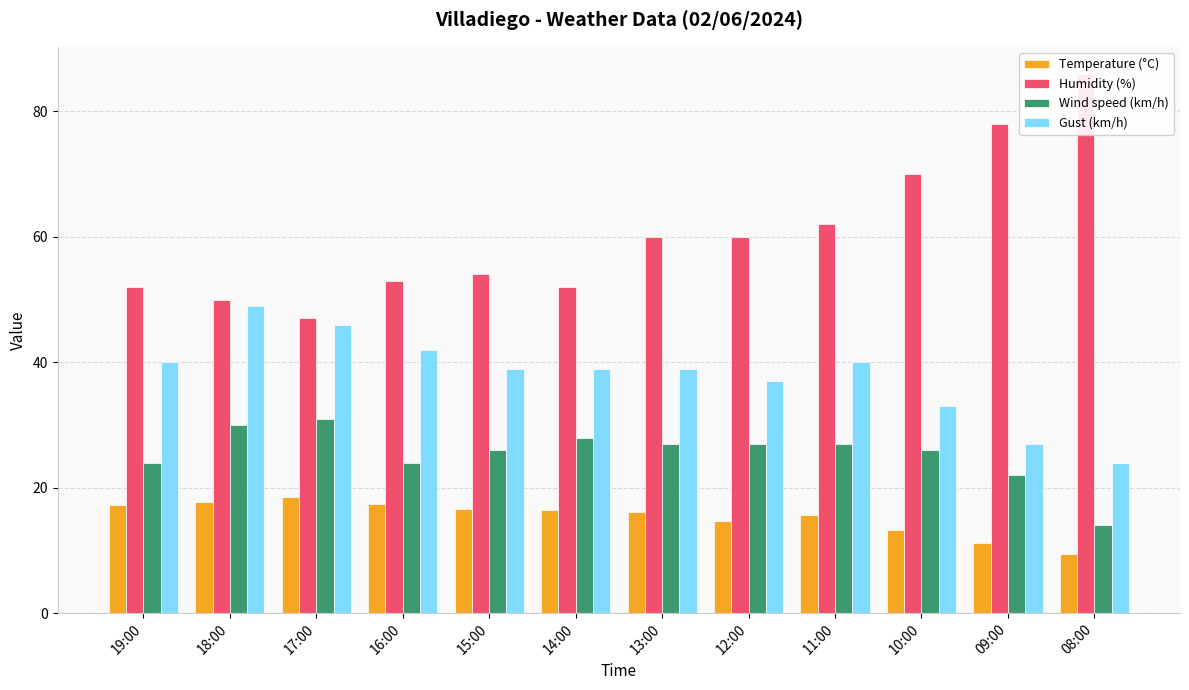

What is the maximum value for Temperature (°C)?

18.6